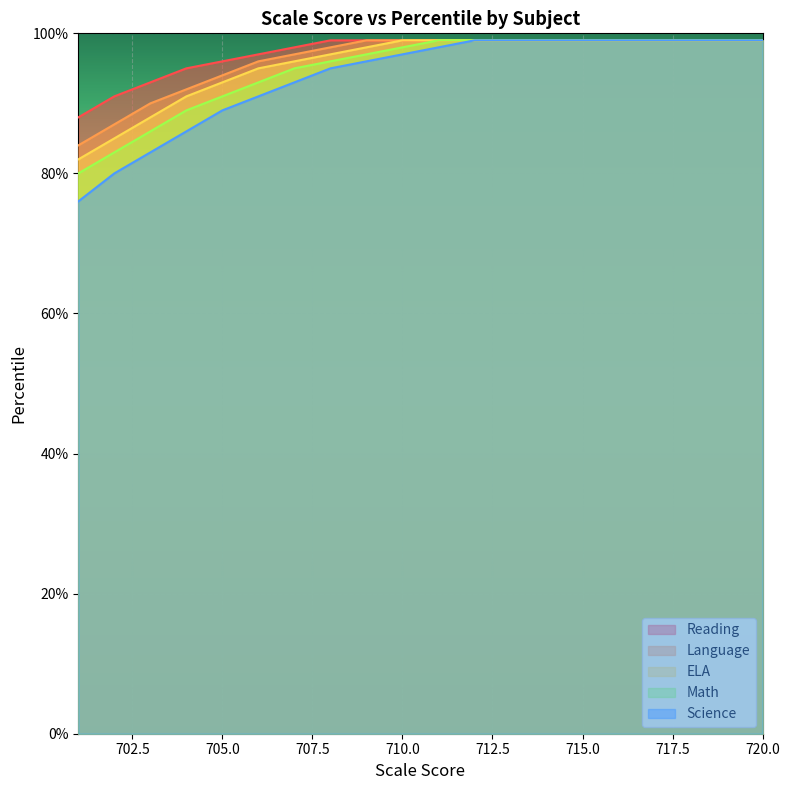

Rank the categories by ELA value from highest to lowest.

720, 719, 718, 717, 716, 715, 714, 713, 712, 711, 710, 709, 708, 707, 706, 705, 704, 703, 702, 701